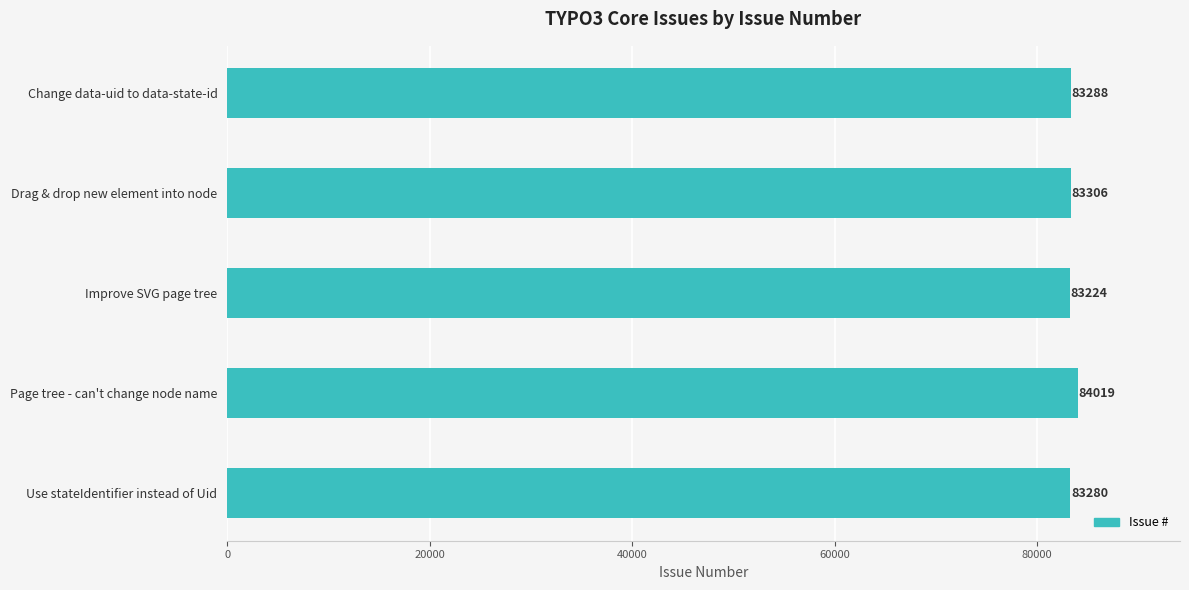

How many bars are there in total?

5